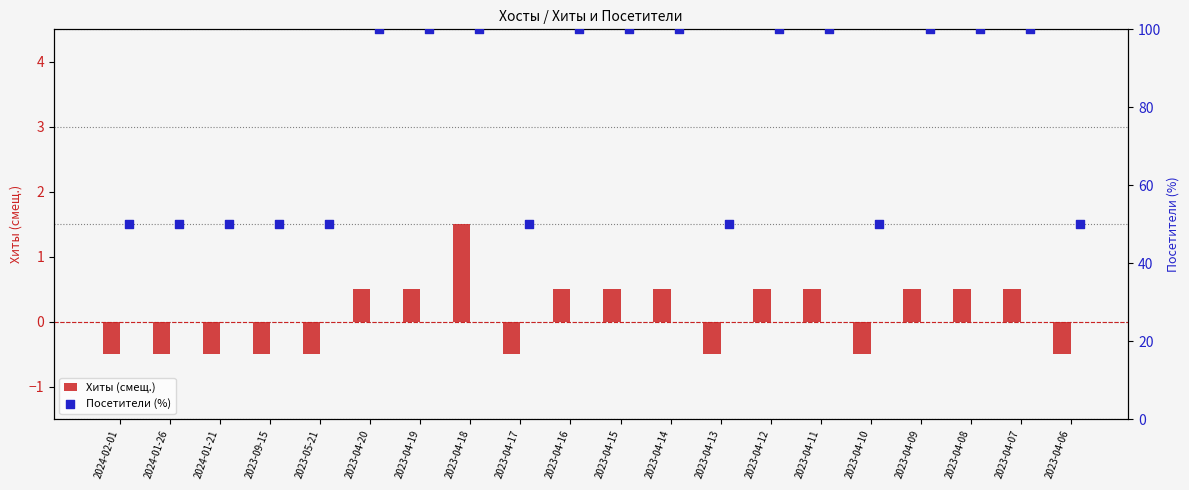

What is the difference between the second highest and minimum values in the Хиты (смещ.) series?

1.0